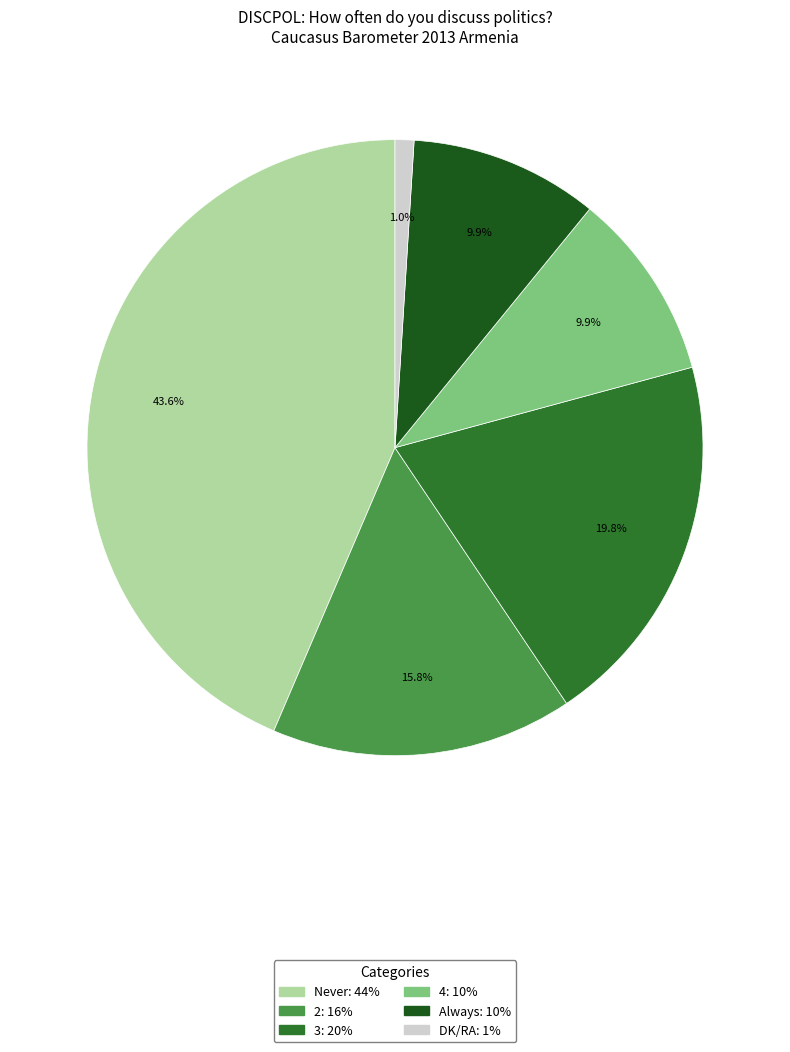

Is there a majority slice in this chart?

No